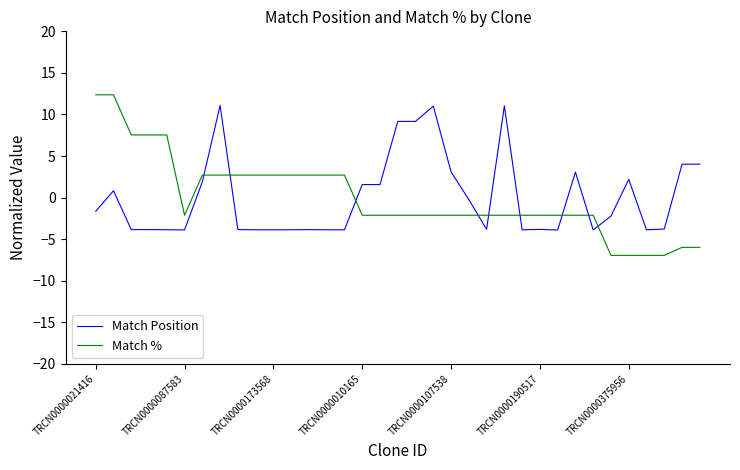

What is the smallest value displayed?

-7.0